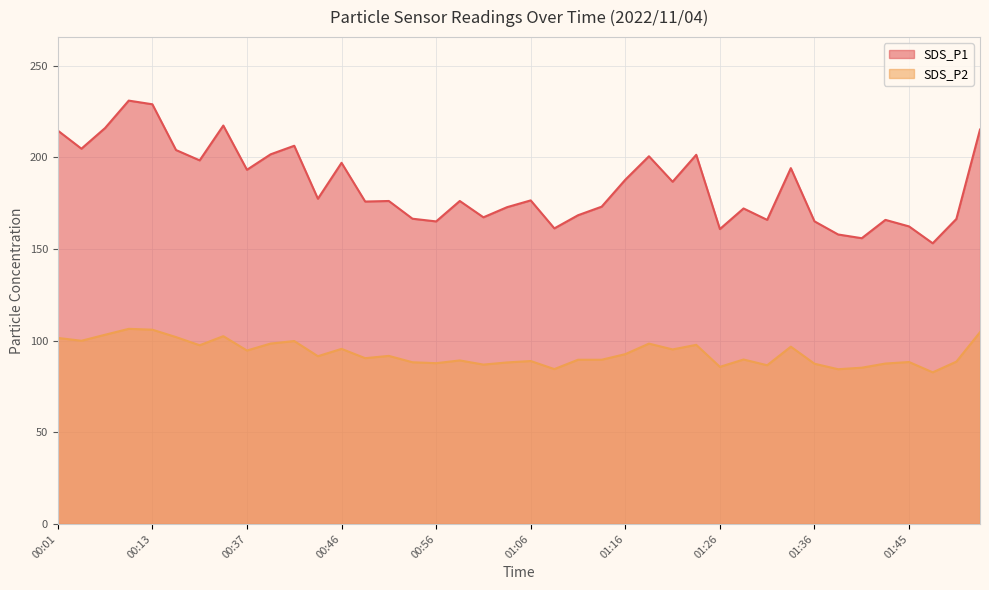

What is the total value across all series at 01:04?

260.9